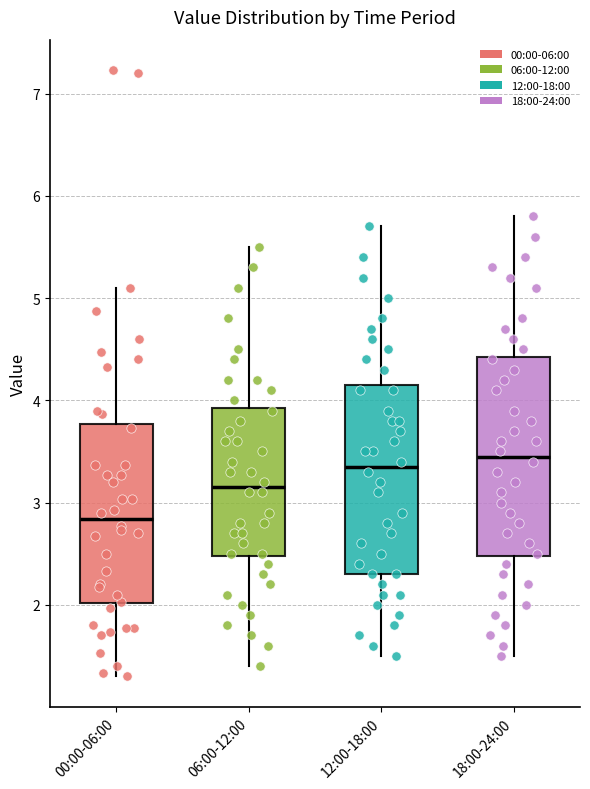

Reading left to right, transcribe this box plot: for each box, give where its median line is, the range the box spans, and where its two whiskers end, as read against the y-axis. The values are not printed on the chart, so give them approximately, as read against the axis.

00:00-06:00: median 2.8, box 2.0 to 3.8, whiskers 1.3 to 5.1
06:00-12:00: median 3.2, box 2.5 to 3.9, whiskers 1.4 to 5.5
12:00-18:00: median 3.4, box 2.3 to 4.2, whiskers 1.5 to 5.7
18:00-24:00: median 3.5, box 2.5 to 4.4, whiskers 1.5 to 5.8